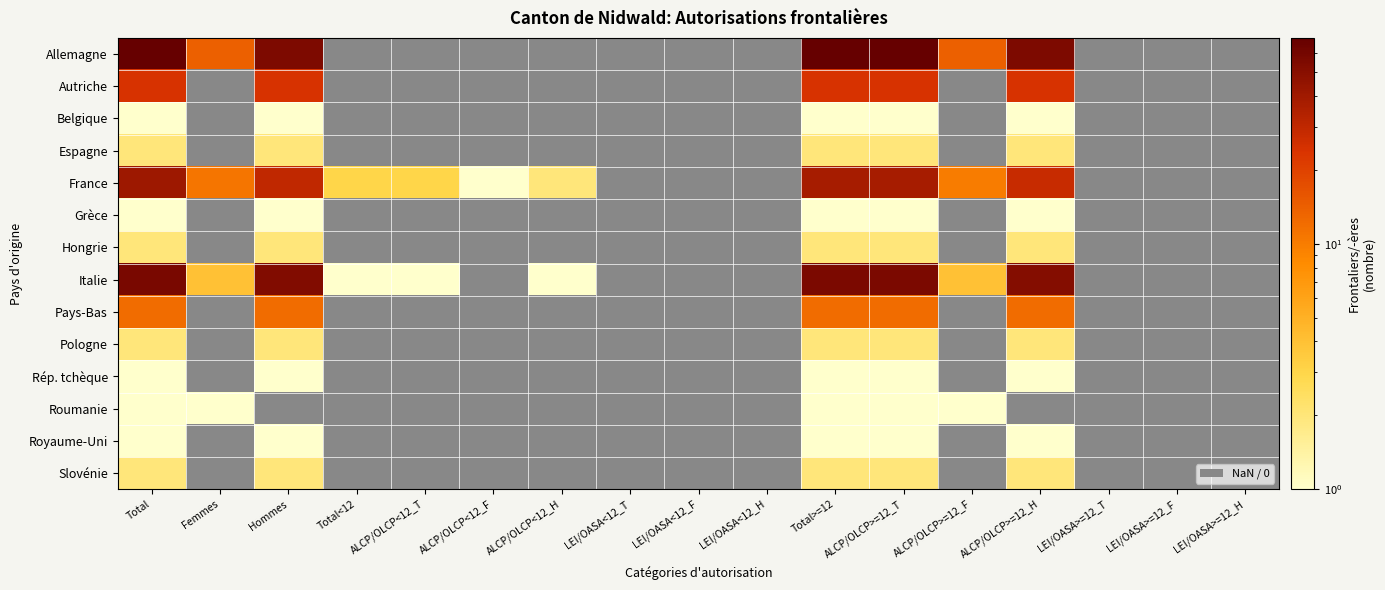

At which category is the sum across all series the highest?

Total